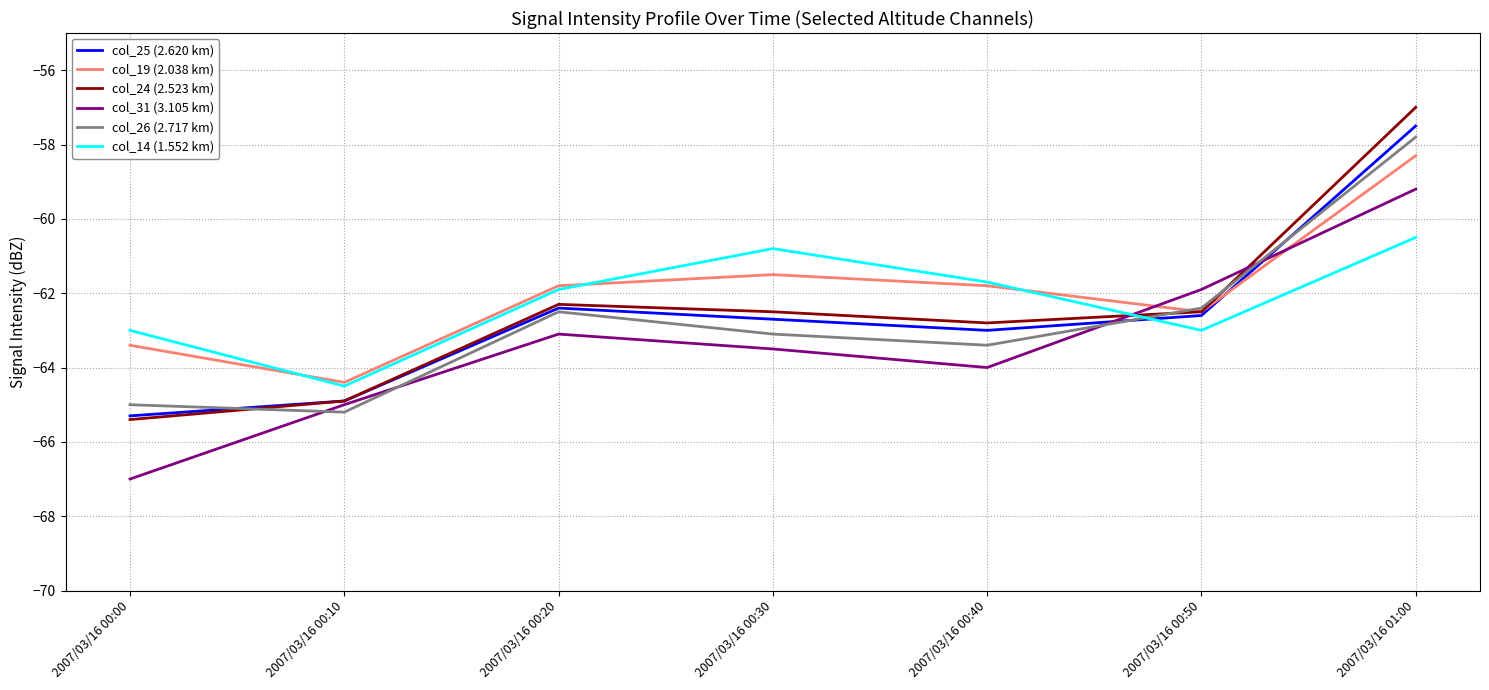

What is the total value across all series at 2007/03/16 00:50?

-374.9